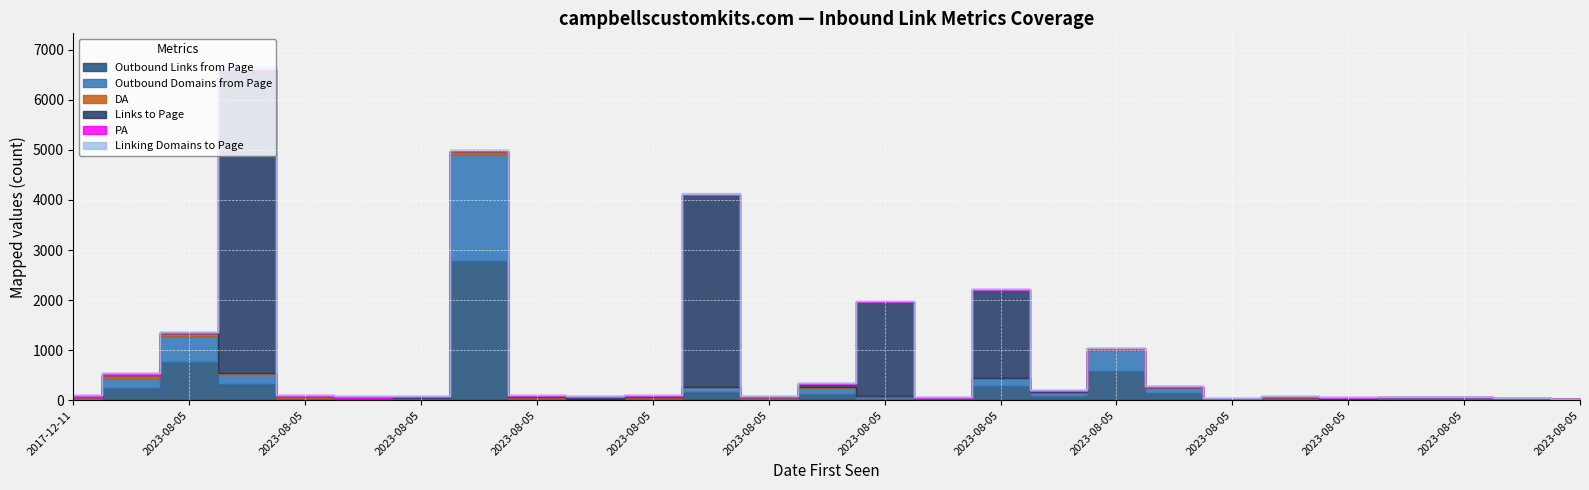

What is the label of the 15th point from the right?

2023-08-05